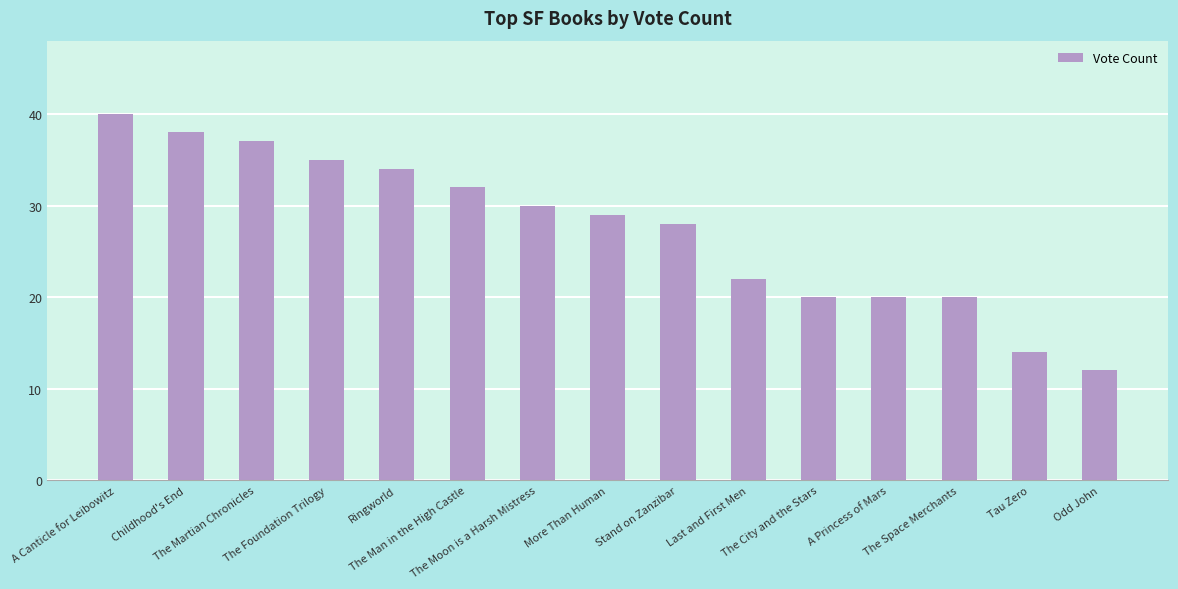

Count the number of categories in the chart.

15